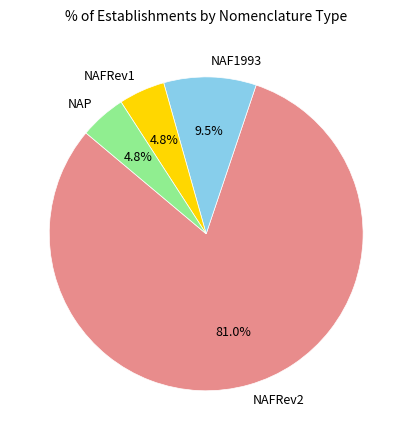

Is there any slice that represents more than half of the pie?

Yes